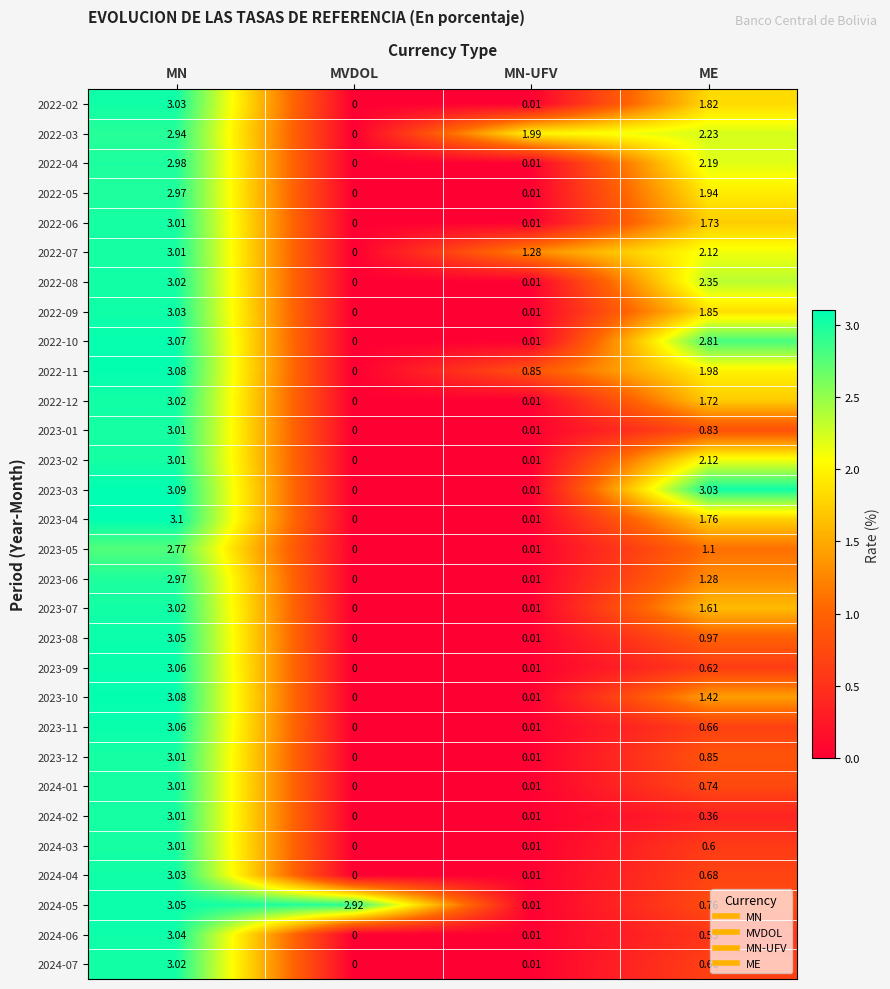

At which category is the sum across all series the highest?

MN